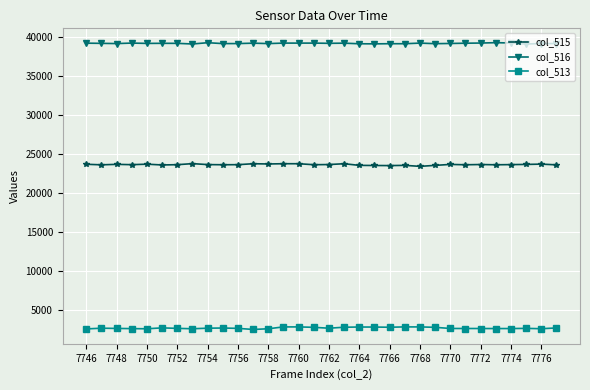

True or false: col_513 has more than 1 points higher than both neighbors.

True